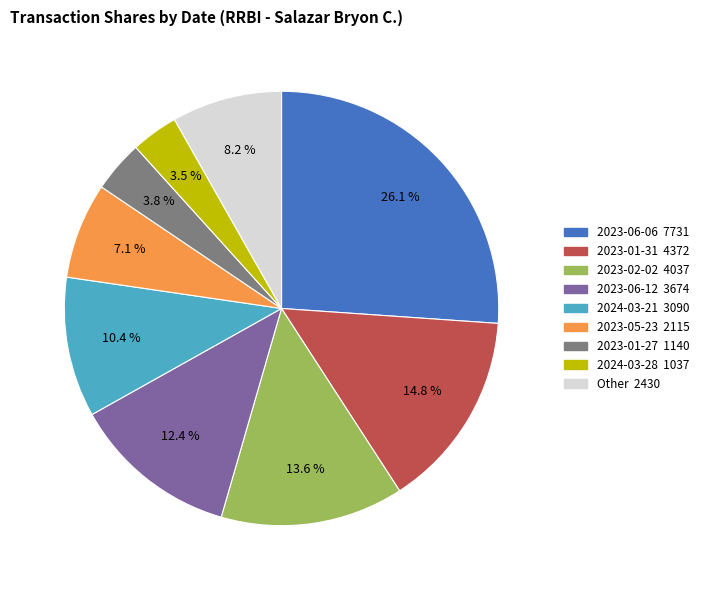

Is there a majority slice in this chart?

No